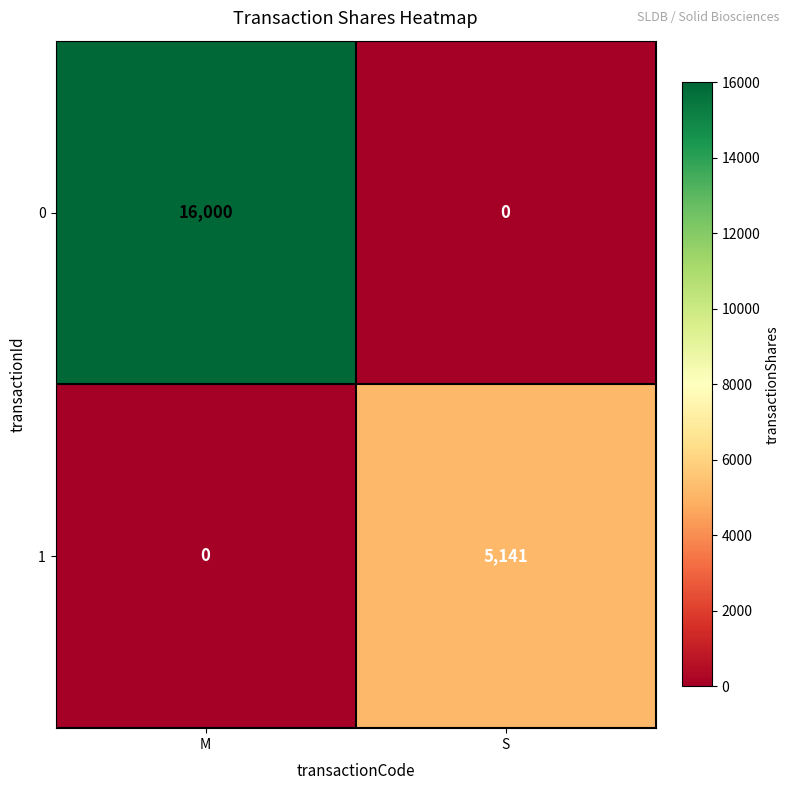

Reading right to left, what are all the values shown in this chart?

0: 0	16000
1: 5141	0